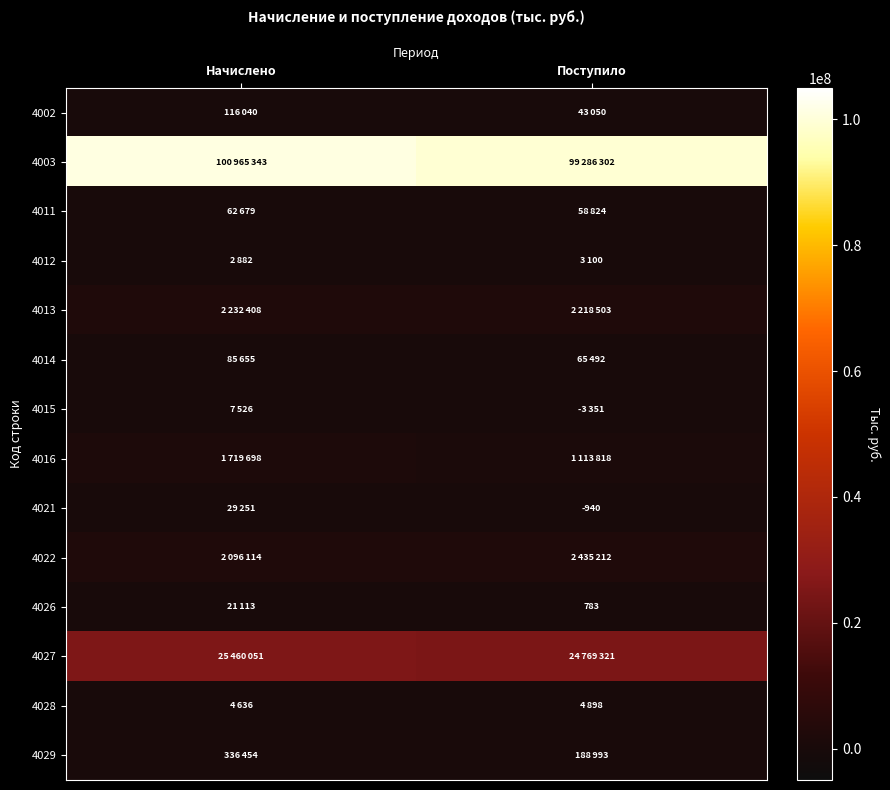

What is the greatest value displayed?

100965343